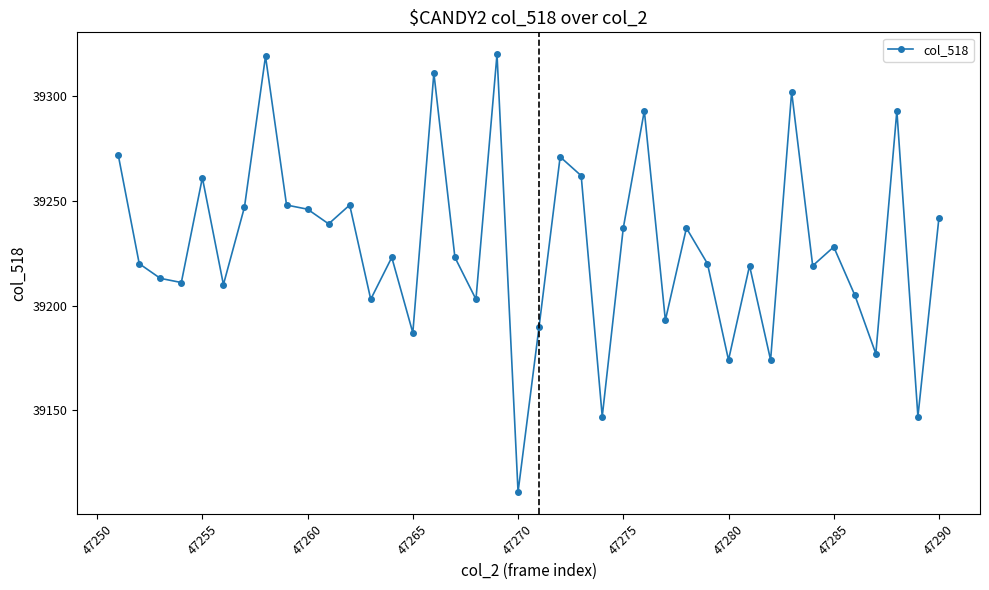

What is the greatest value displayed?

39320